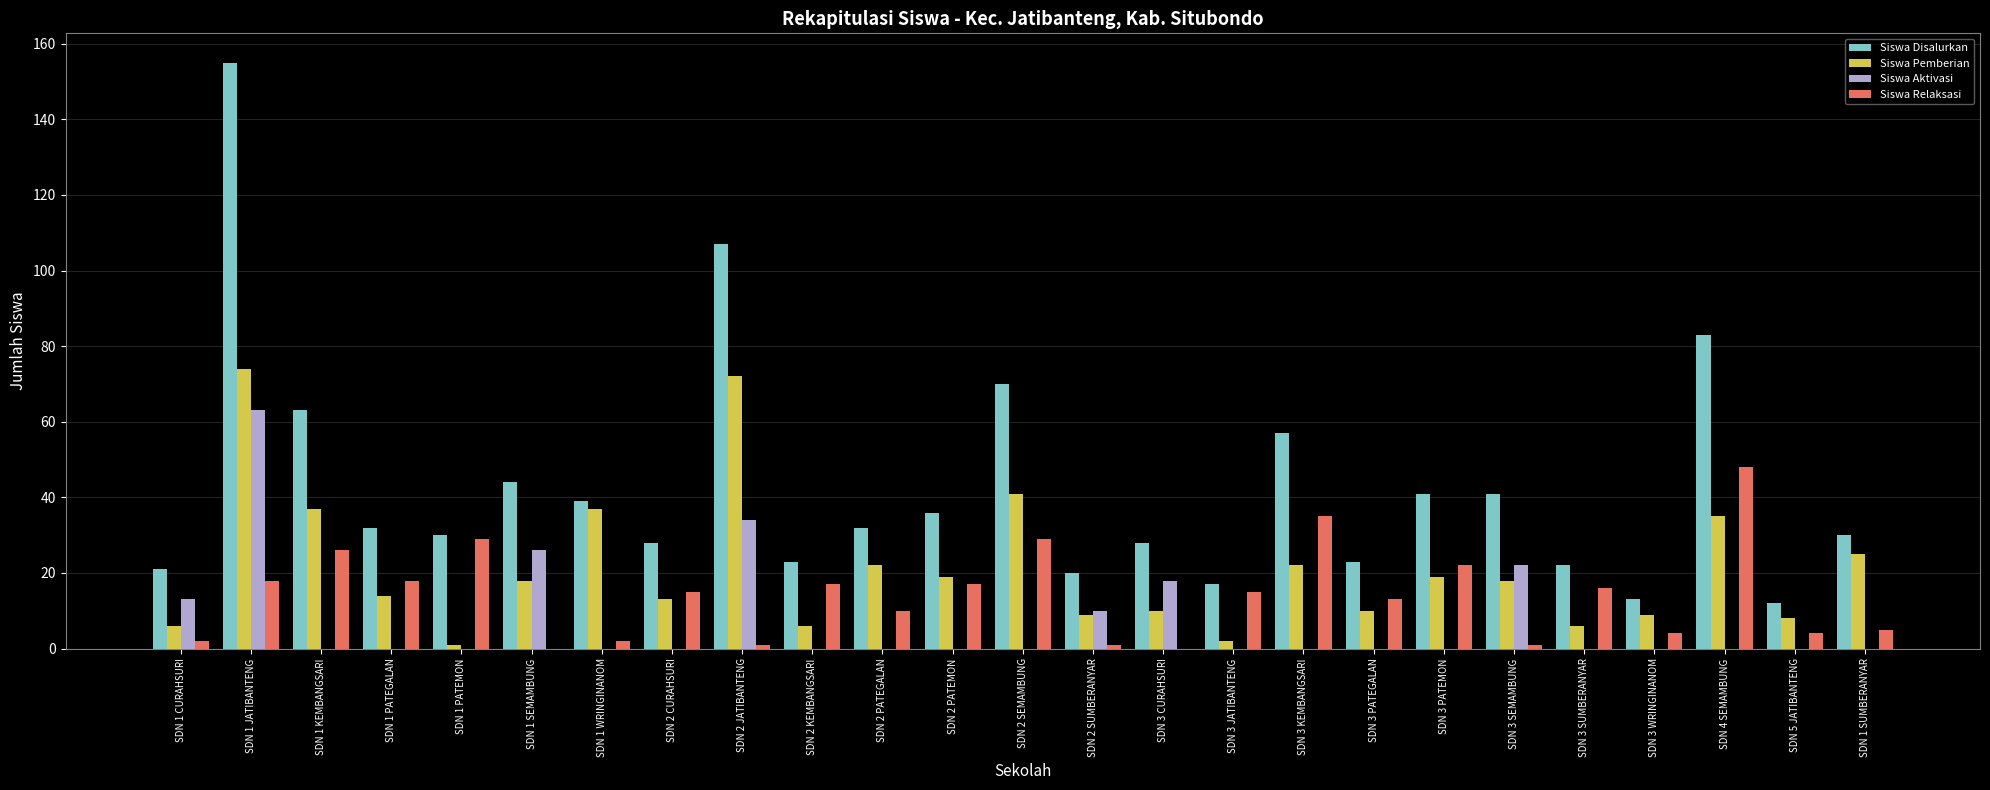

Which series has the largest total across all categories?

Siswa Disalurkan